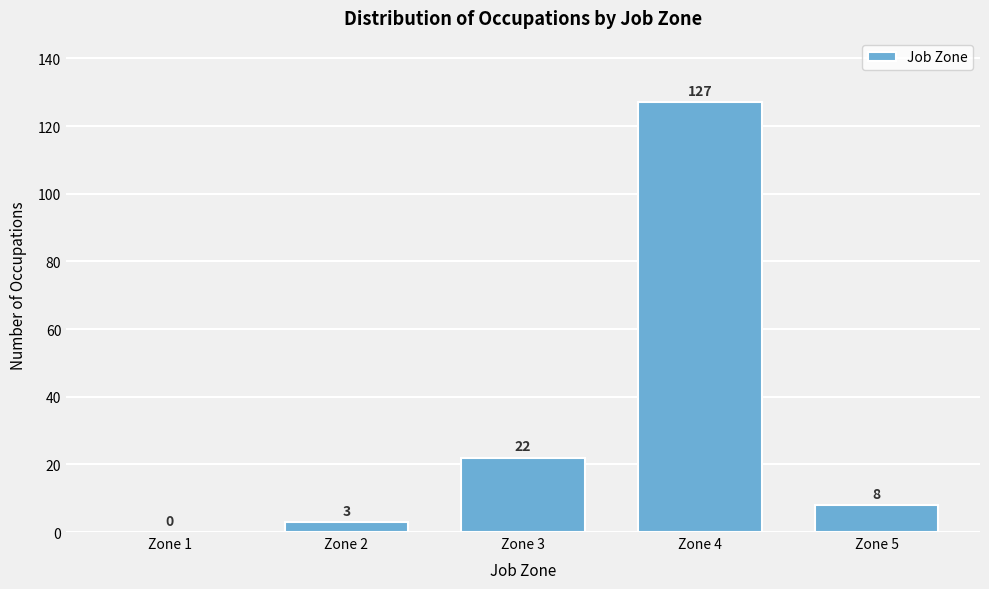

Reading right to left, what are all the values shown in this chart?

Zone 5=8	Zone 4=127	Zone 3=22	Zone 2=3	Zone 1=0